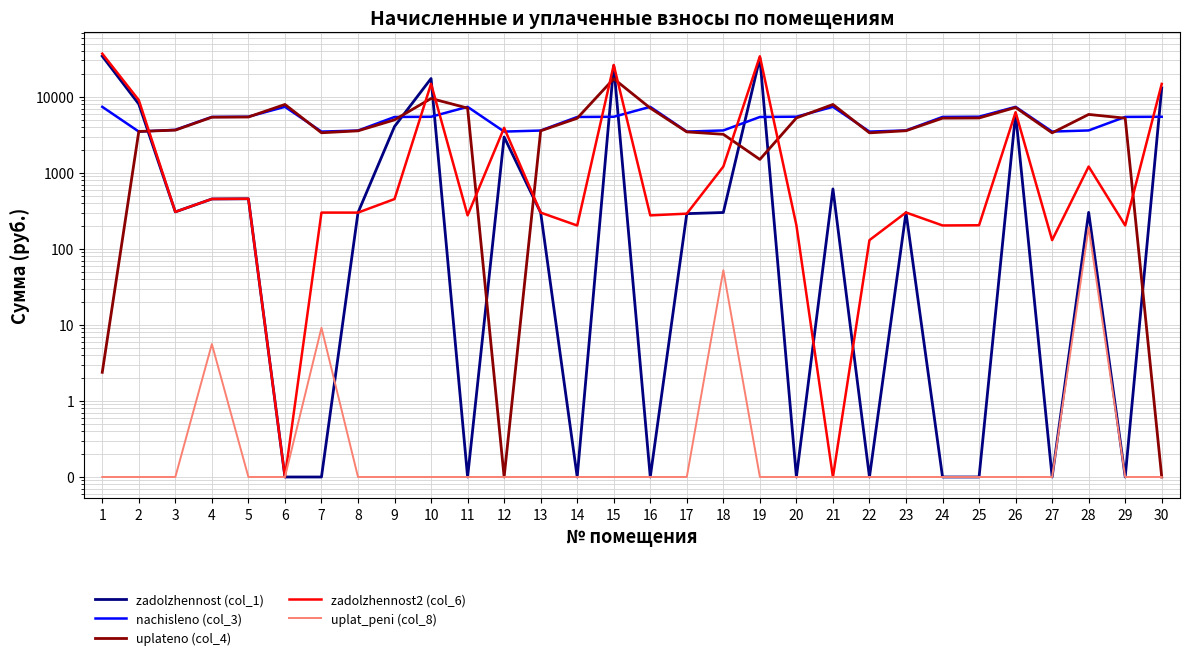

Which series has the largest range (max minus min)?

zadolzhennost2 (col_6)